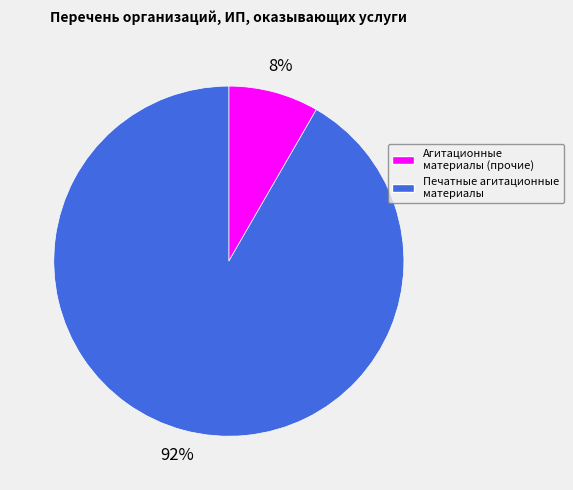

Do Печатные агитационные материалы and Агитационные материалы (прочие) together represent more than half of the pie?

Yes